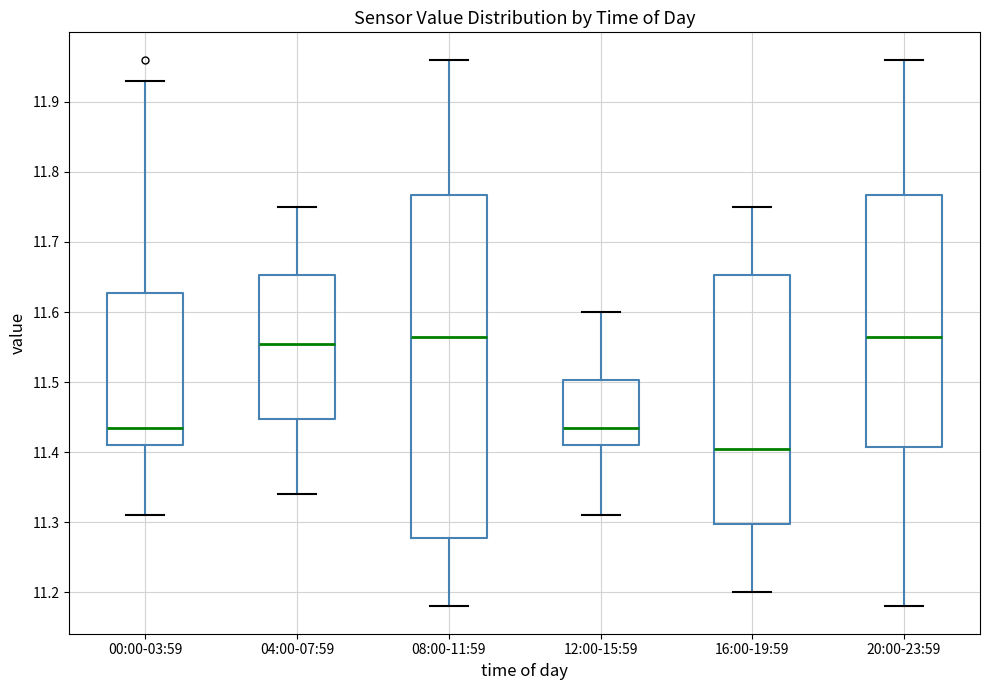

Which box has the lowest median line?

16:00-19:59